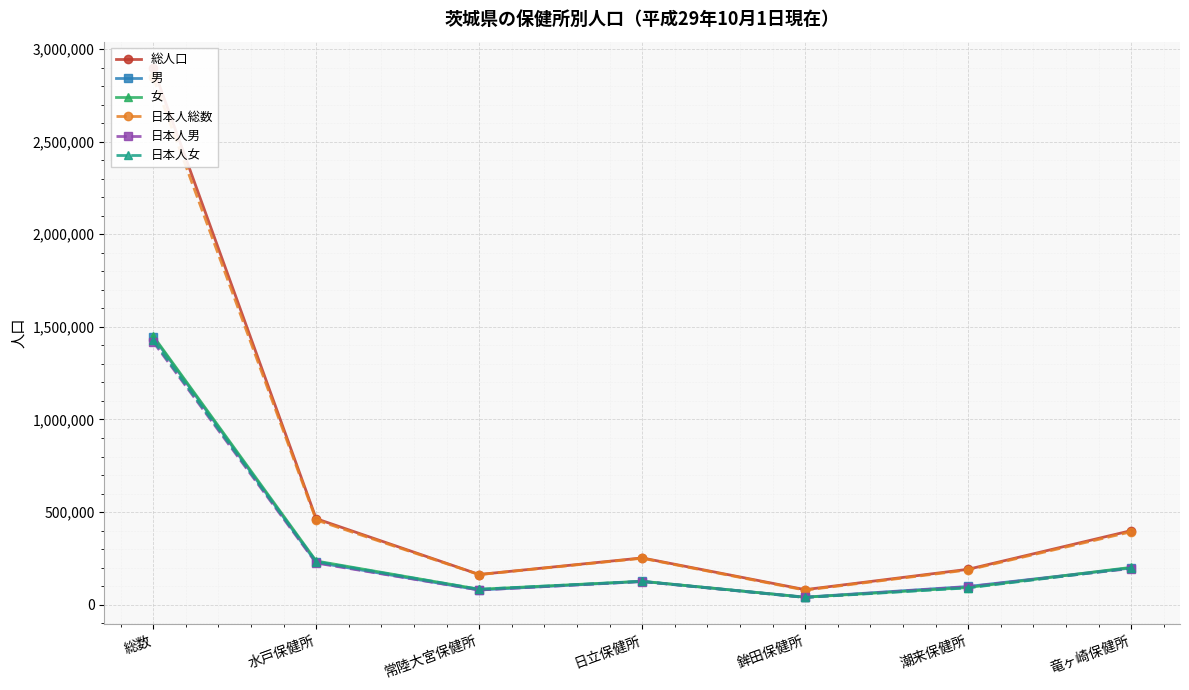

Is the value of 日本人総数 at 総数 greater than the value of 日本人女 at 水戸保健所?

Yes